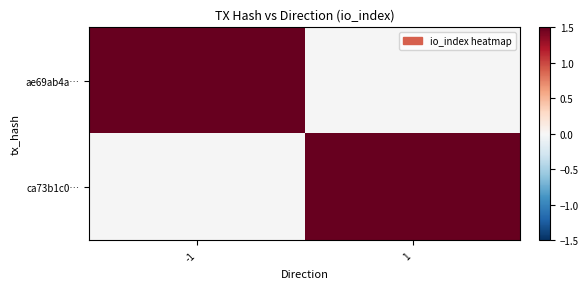

Count the number of categories in the chart.

2